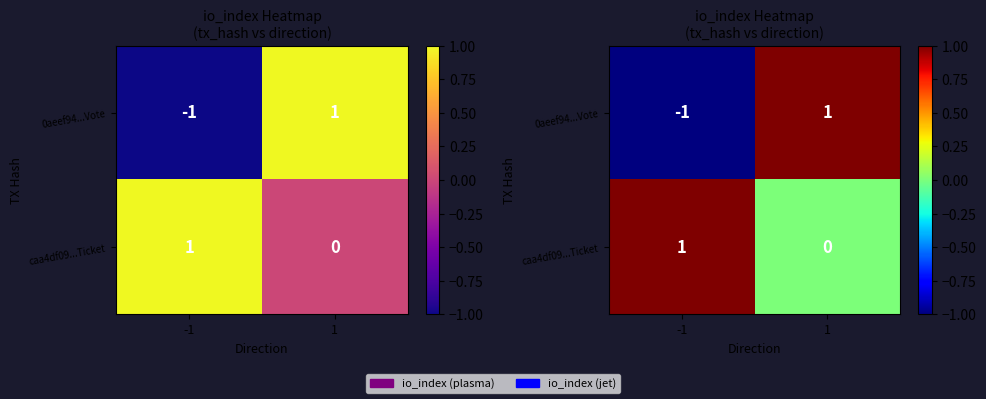

List the series in order of their peak value, highest first.

0aeef94...Vote, caa4df09...Ticket